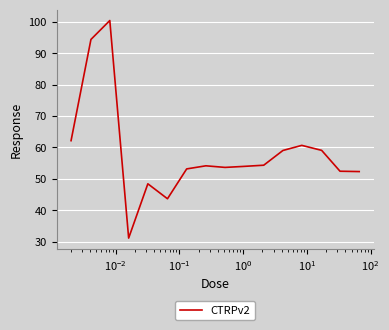

What is the maximum value shown in the chart?

100.5